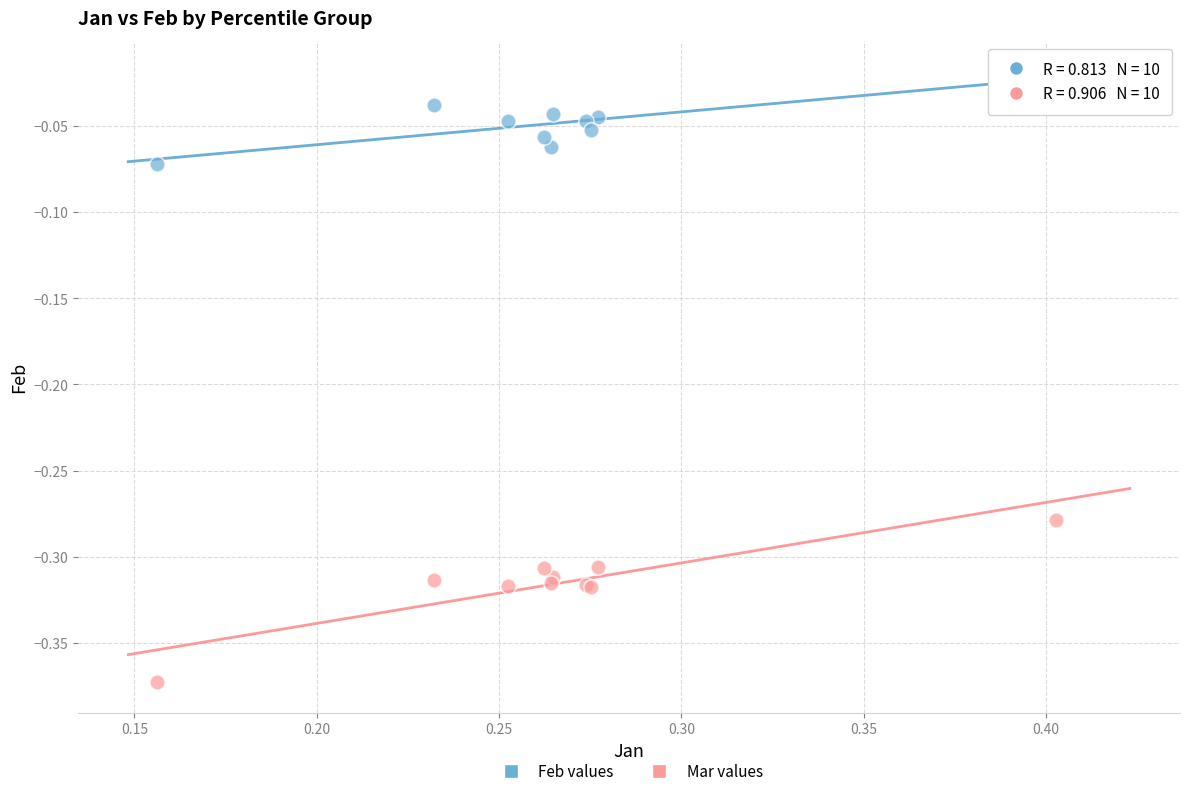

Which series has the largest Y range (max minus min)?

Mar values